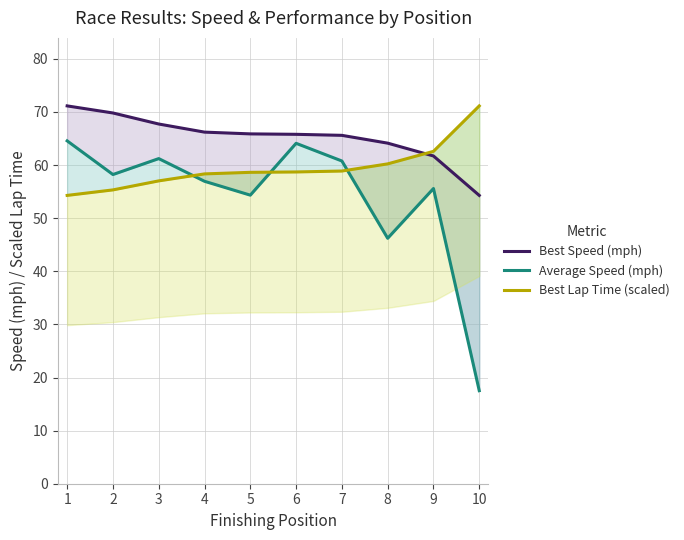

Which series has the widest spread of values?

Average Speed (mph)